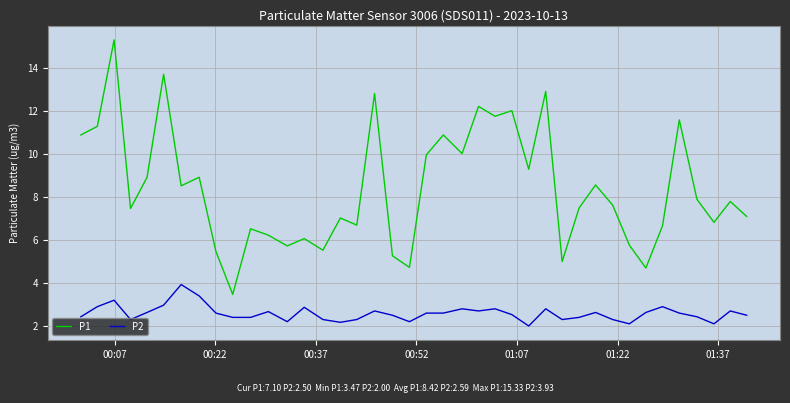

List the series in order of their overall mean, lowest first.

P2, P1